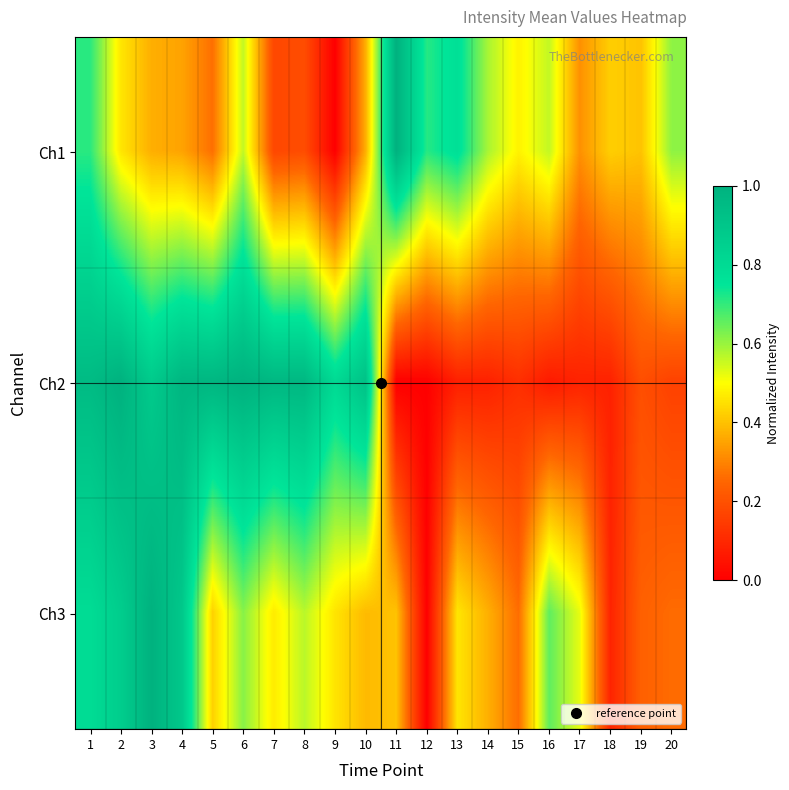

Between 6 and 3, which is larger?

6